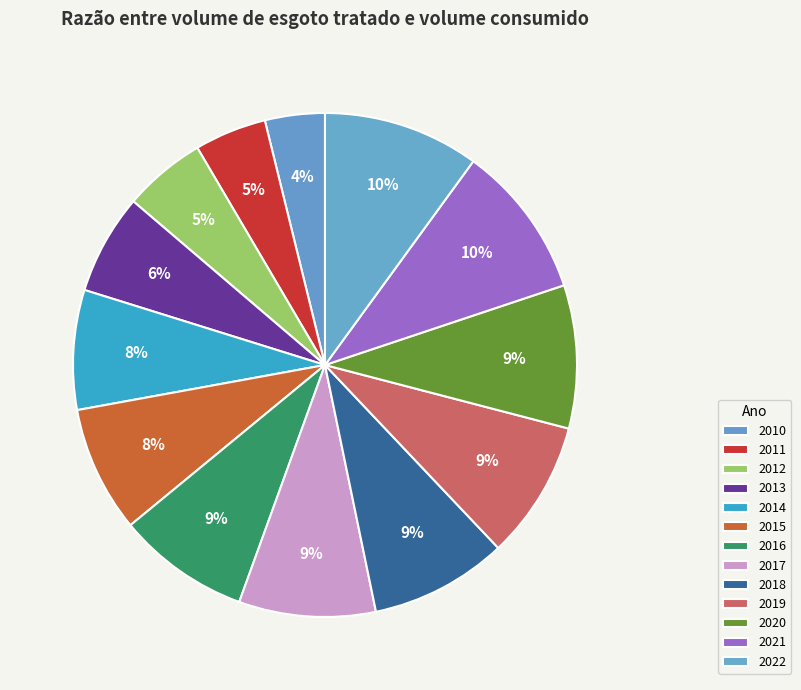

Do 2012 and 2010 together represent more than half of the pie?

No